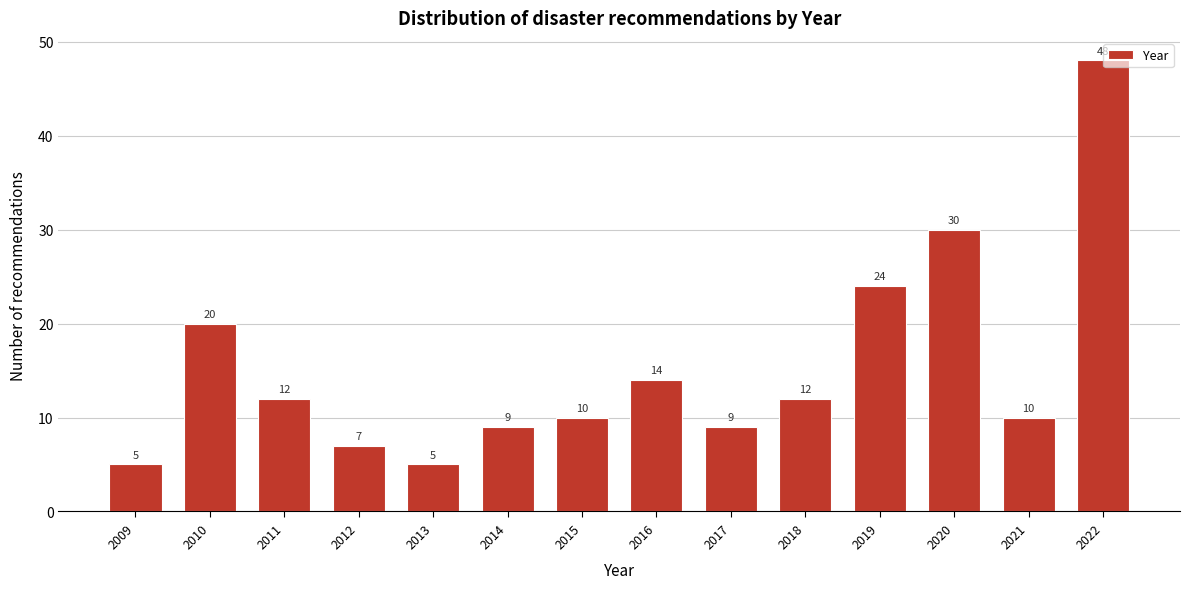

Reading left to right, what are all the values shown in this chart?

2009=5	2010=20	2011=12	2012=7	2013=5	2014=9	2015=10	2016=14	2017=9	2018=12	2019=24	2020=30	2021=10	2022=48